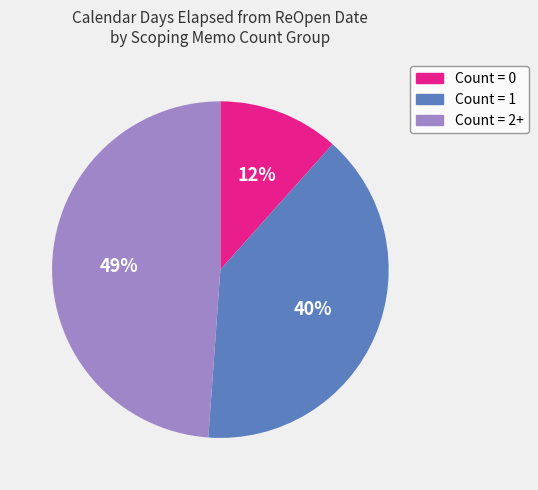

Is there any slice that represents more than half of the pie?

No